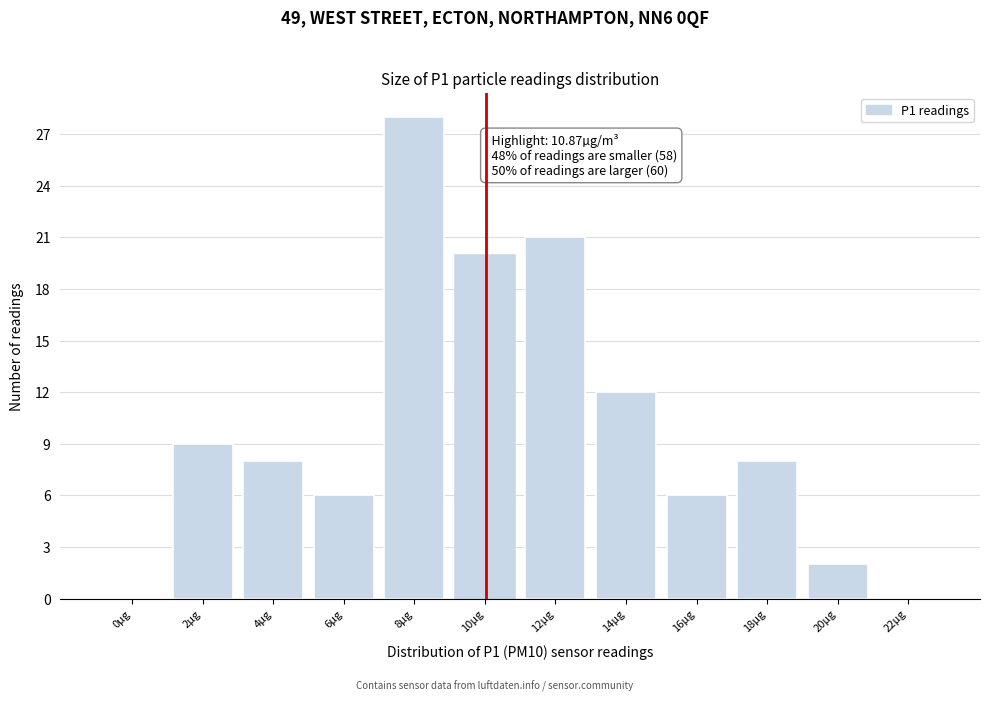

Reading left to right, extract all data points from this chart.

0µg=0	2µg=9	4µg=8	6µg=6	8µg=28	10µg=20	12µg=21	14µg=12	16µg=6	18µg=8	20µg=2	22µg=0